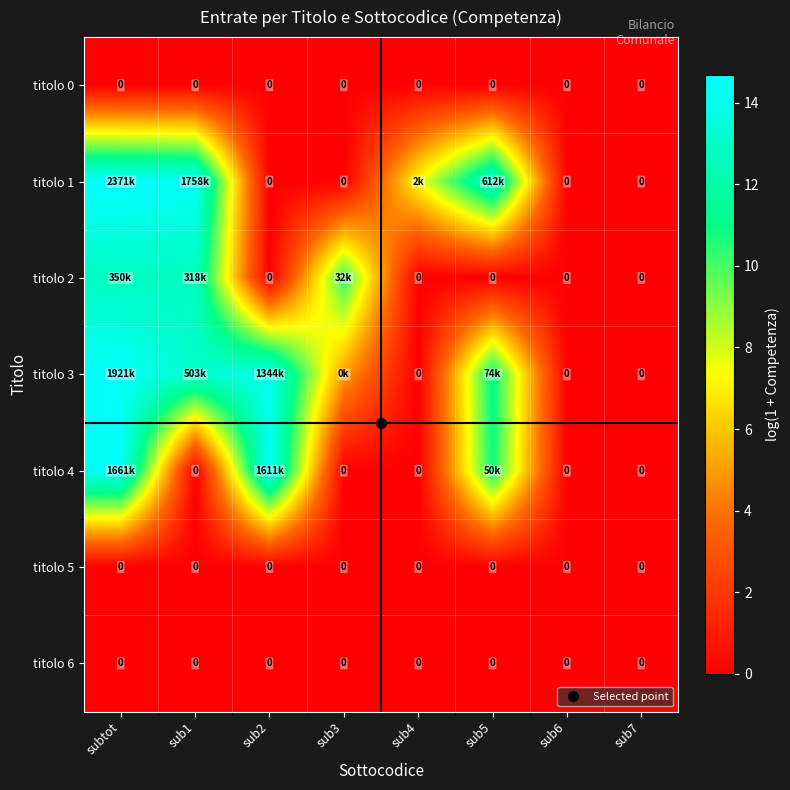

Is the value of titolo 1 at sub6 greater than the value of titolo 3 at sub2?

No